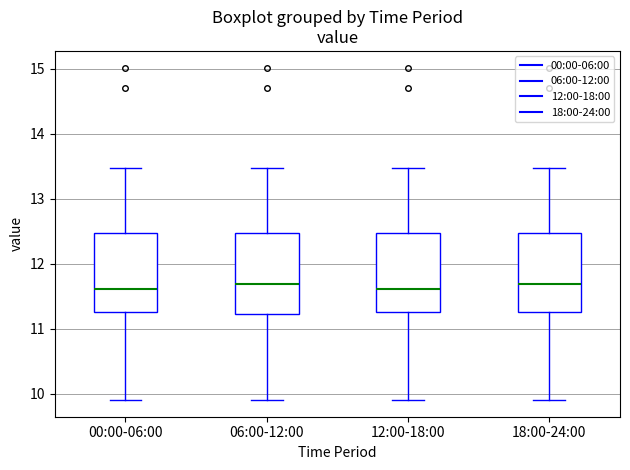

Reading left to right, read every box against the y-axis: the position of its median line, the range the box covers, and the ends of its whiskers. The values are not printed on the chart, so give them approximately, as read against the axis.

00:00-06:00: median 11.6, box 11.3 to 12.5, whiskers 9.9 to 13.5
06:00-12:00: median 11.7, box 11.2 to 12.5, whiskers 9.9 to 13.5
12:00-18:00: median 11.6, box 11.3 to 12.5, whiskers 9.9 to 13.5
18:00-24:00: median 11.7, box 11.3 to 12.5, whiskers 9.9 to 13.5